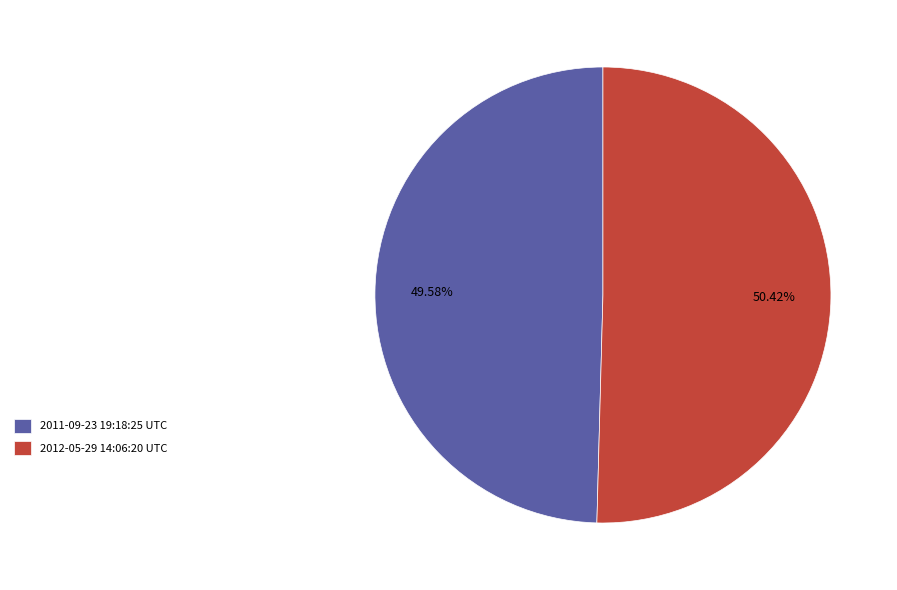

To the nearest percent, what is the average slice percentage?

50%